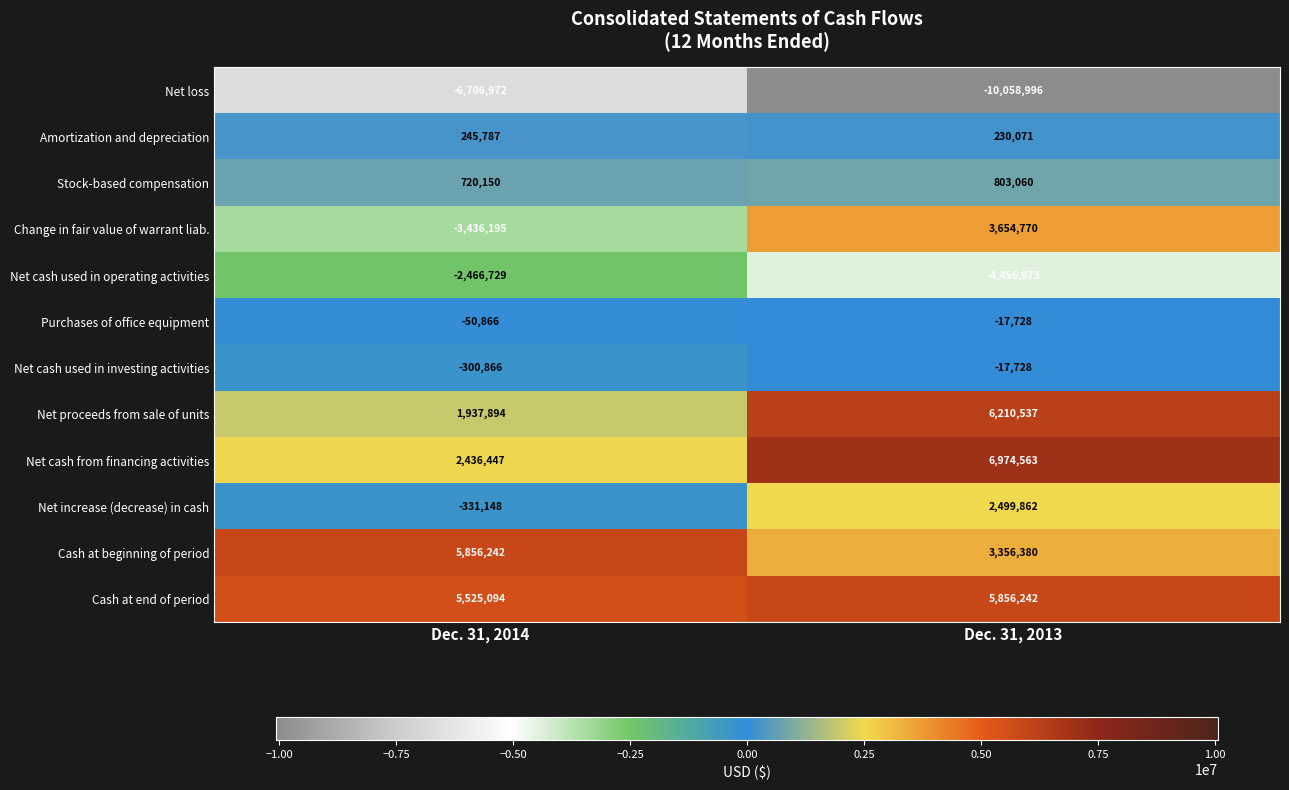

Which series has the largest range (max minus min)?

Change in fair value of warrant liab.